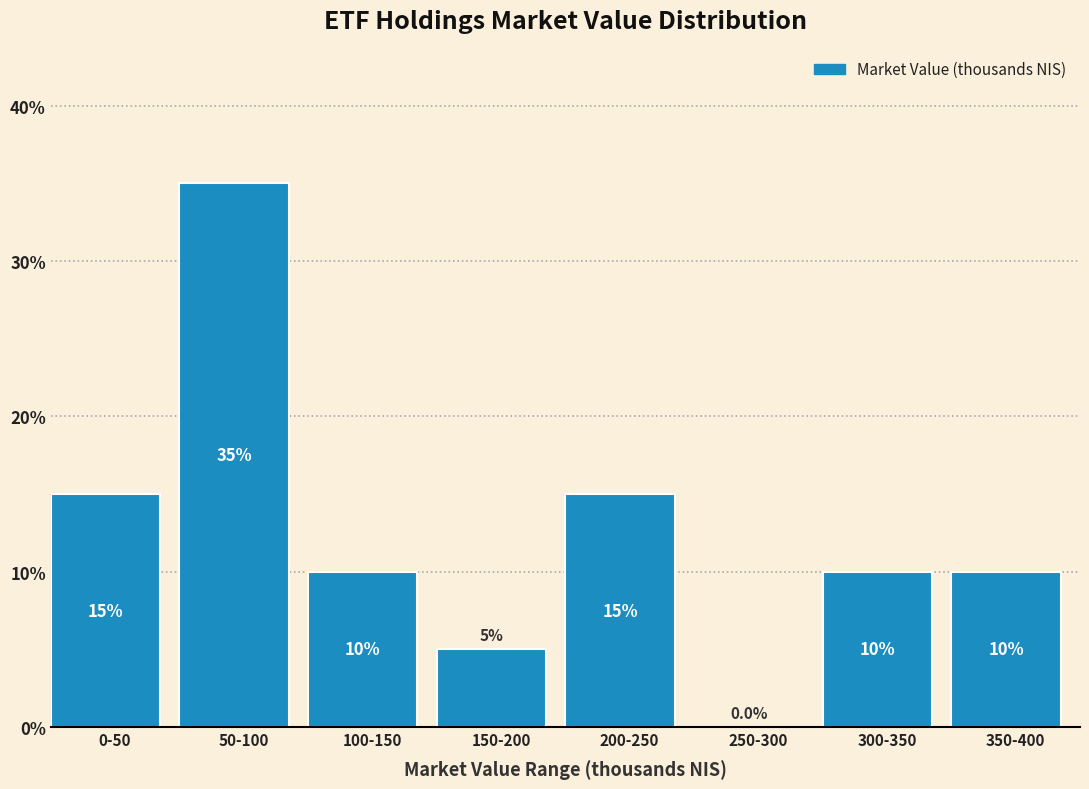

Reading left to right, transcribe all the data shown in this chart.

0-50=15	50-100=35	100-150=10	150-200=5	200-250=15	250-300=0	300-350=10	350-400=10